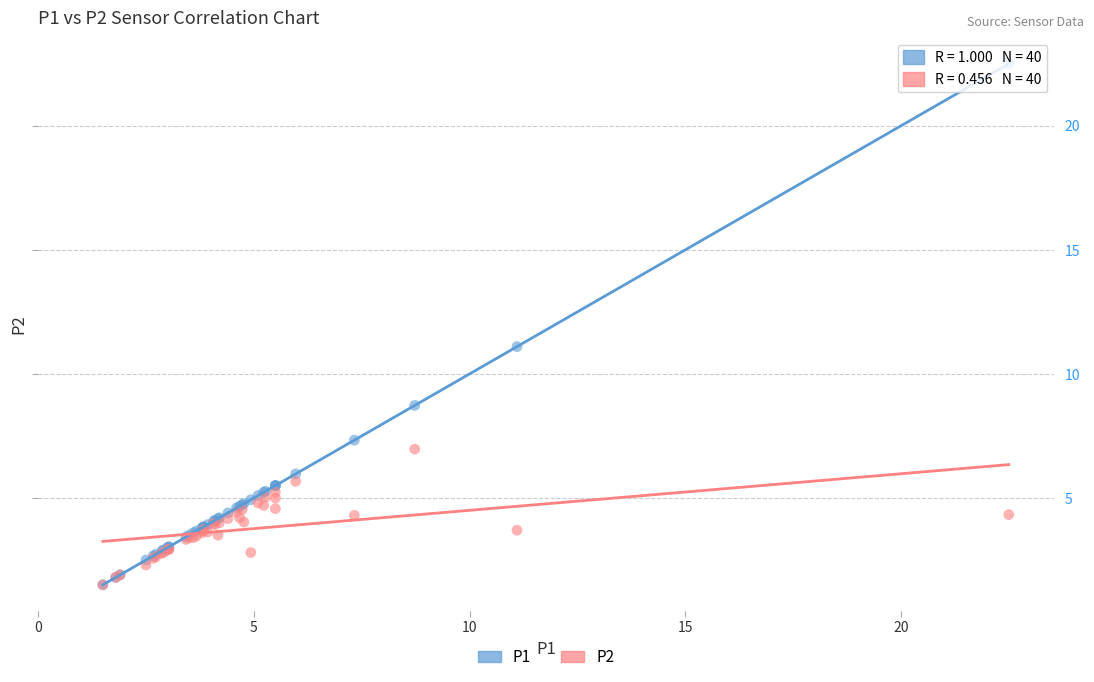

Across all series, what Y value is closest to 12?

11.1